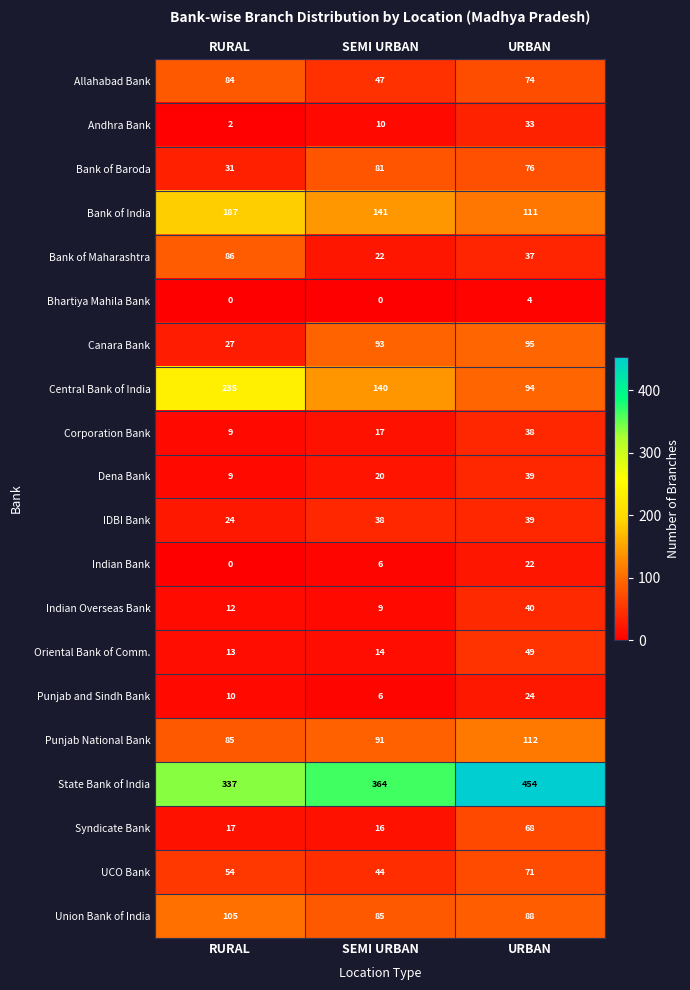

Which series has the largest total across all categories?

State Bank of India